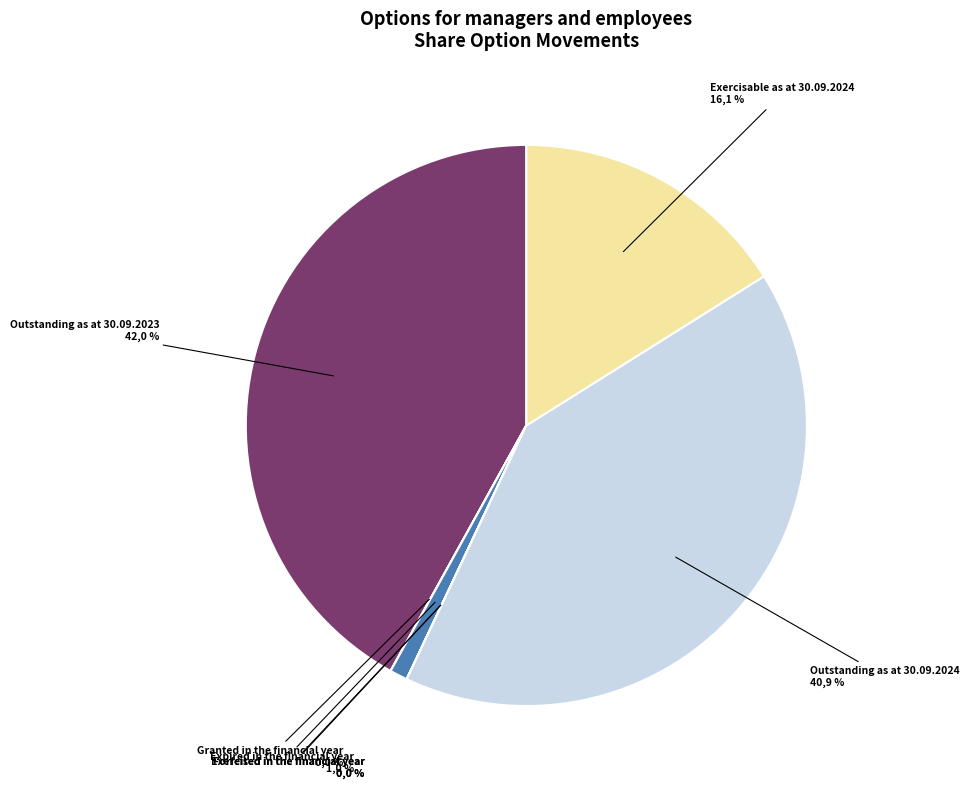

To the nearest percent, what is the average slice percentage?

14%